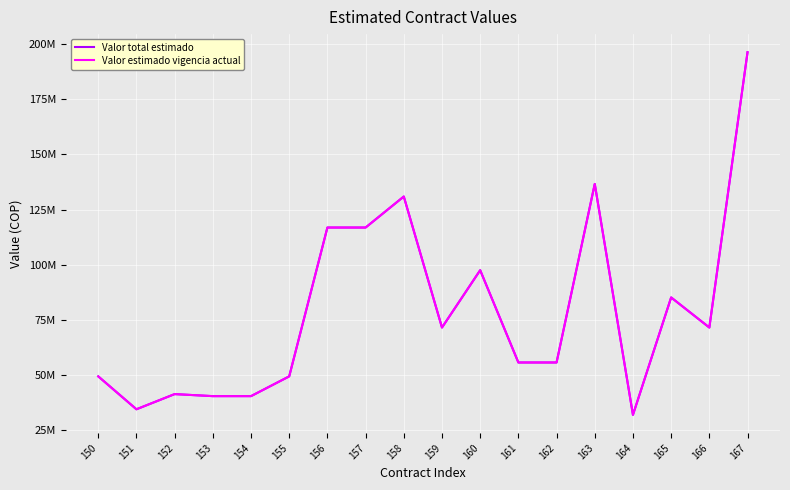

Does the chart have visible grid lines?

Yes